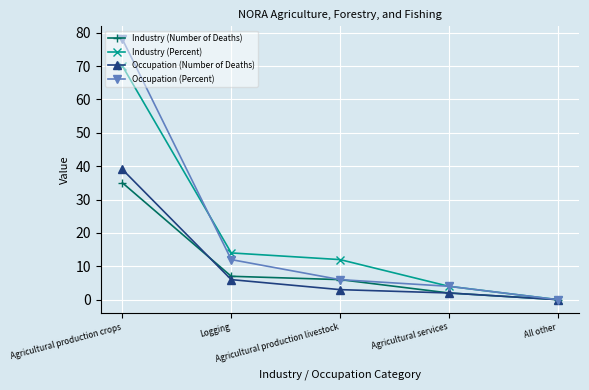

Reading left to right, list all the values displayed in this chart.

Industry (Number of Deaths): 35	7	6	2	0
Industry (Percent): 70	14	12	4	0
Occupation (Number of Deaths): 39	6	3	2	0
Occupation (Percent): 78	12	6	4	0